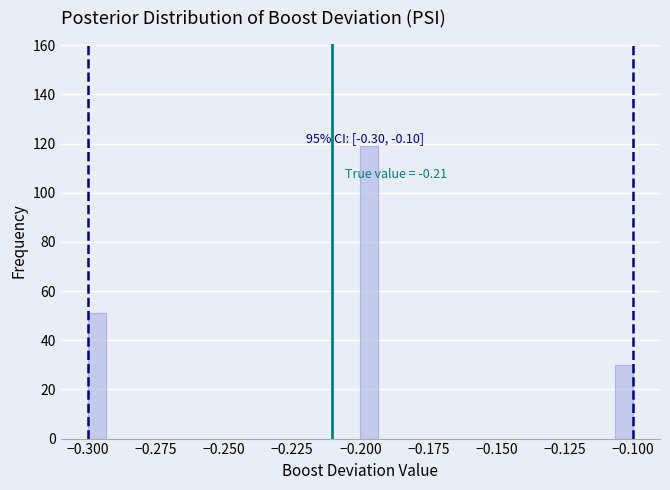

Around what value on the x-axis is the tallest bar? Give the approximate position of its centre, as read against the axis.

-0.195